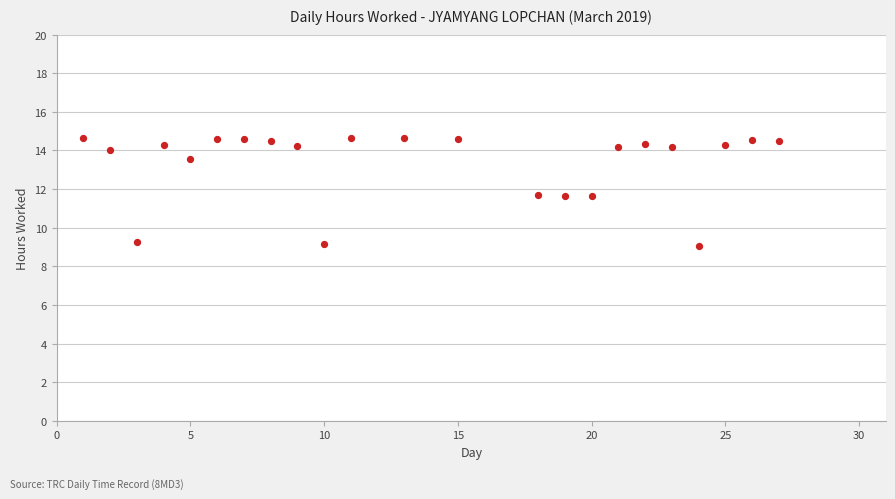

What is the range of X values (max minus min)?

26.0